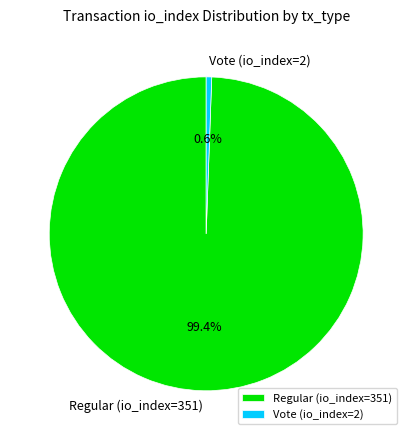

What is the majority slice?

Regular (io_index=351)